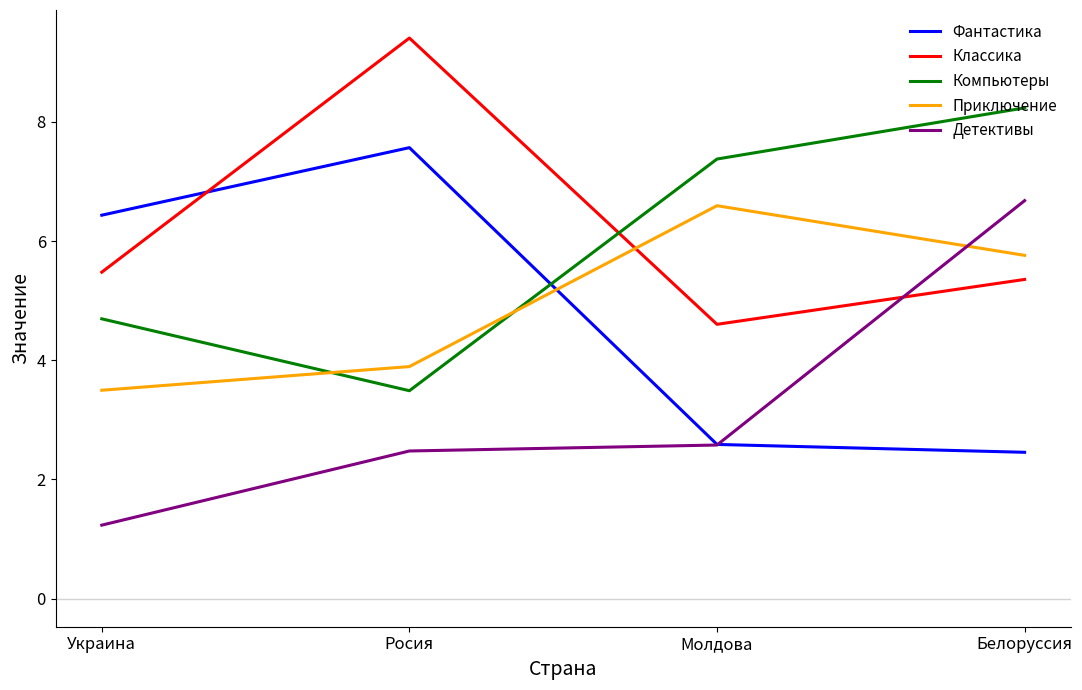

The value of Компьютеры at Украина is 4.7. True or false?

True